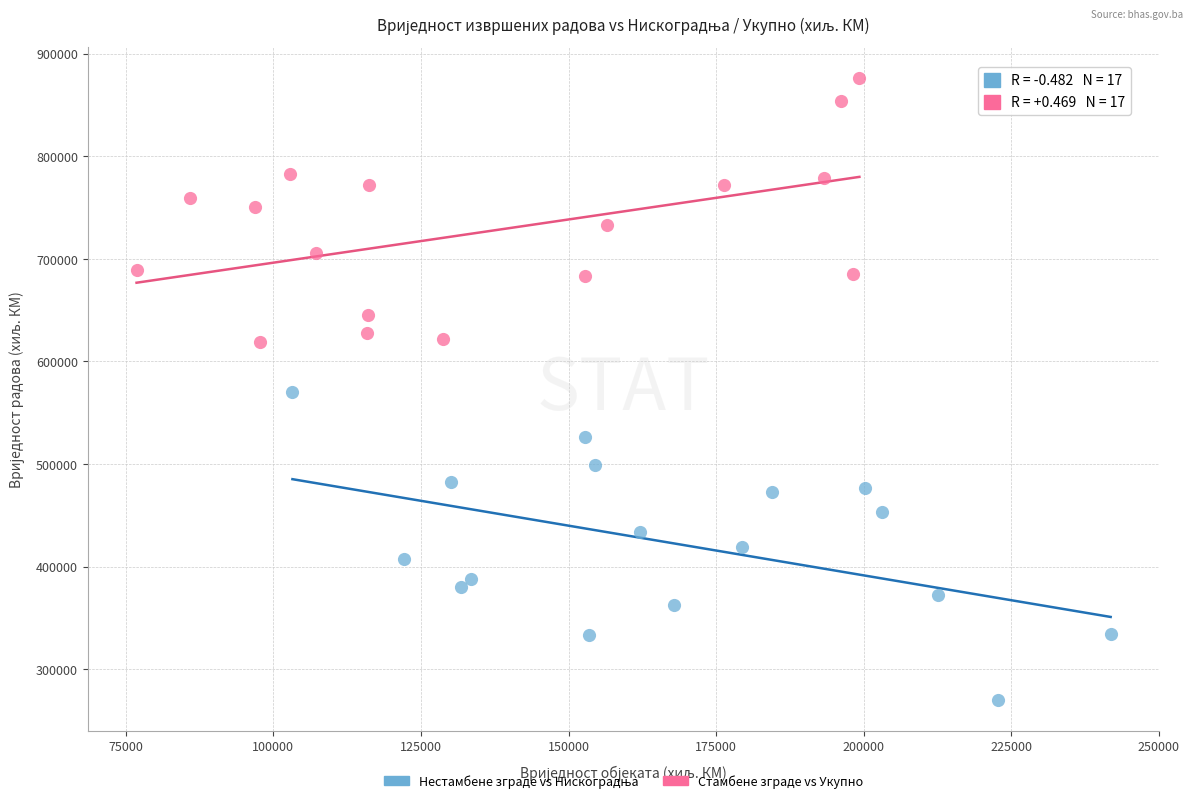

Which series reaches the maximum Y coordinate?

Стамбене зграде vs Укупно